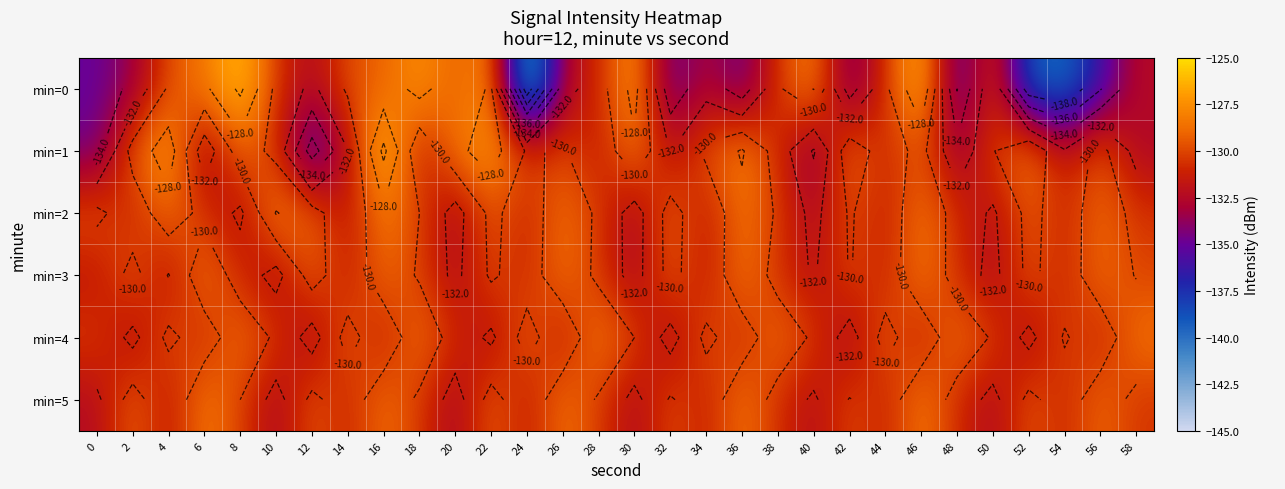

Which has a higher value, 8 or 38?

8